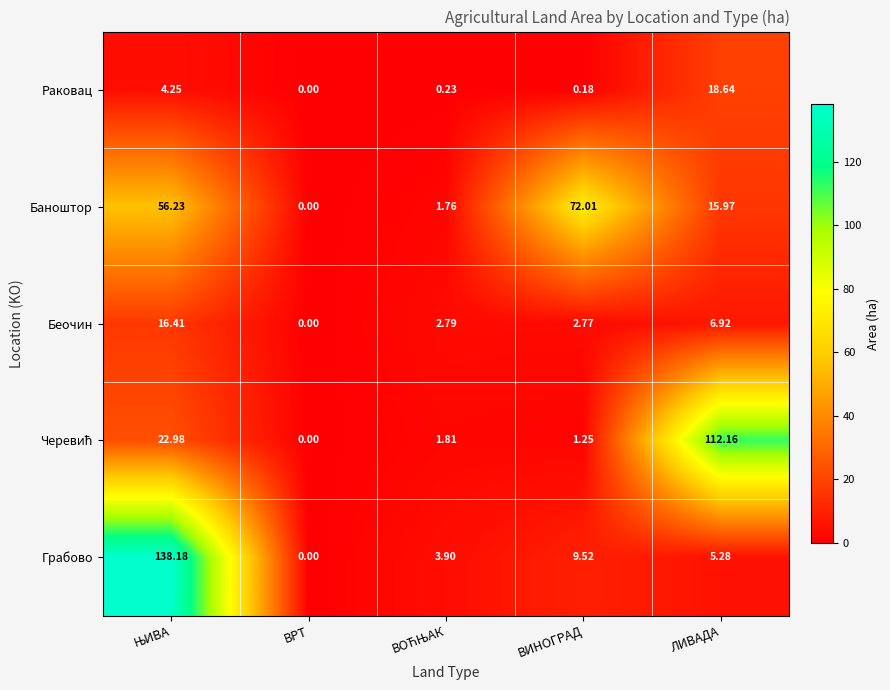

Which series has the widest spread of values?

Грабово